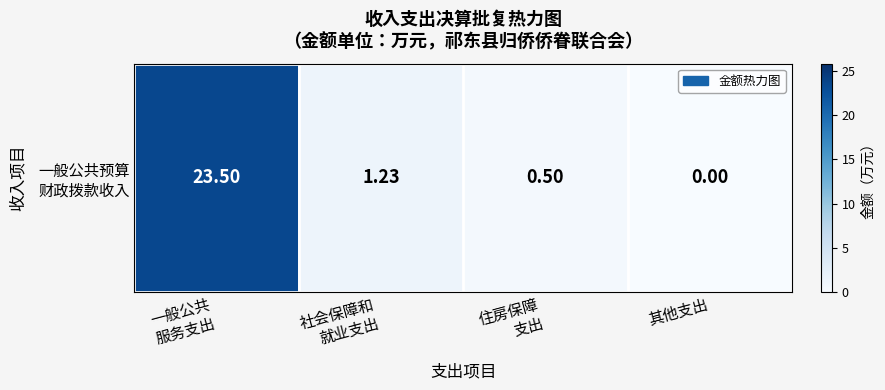

What is the difference between the values at 住房保障
支出 and 其他支出?

0.5